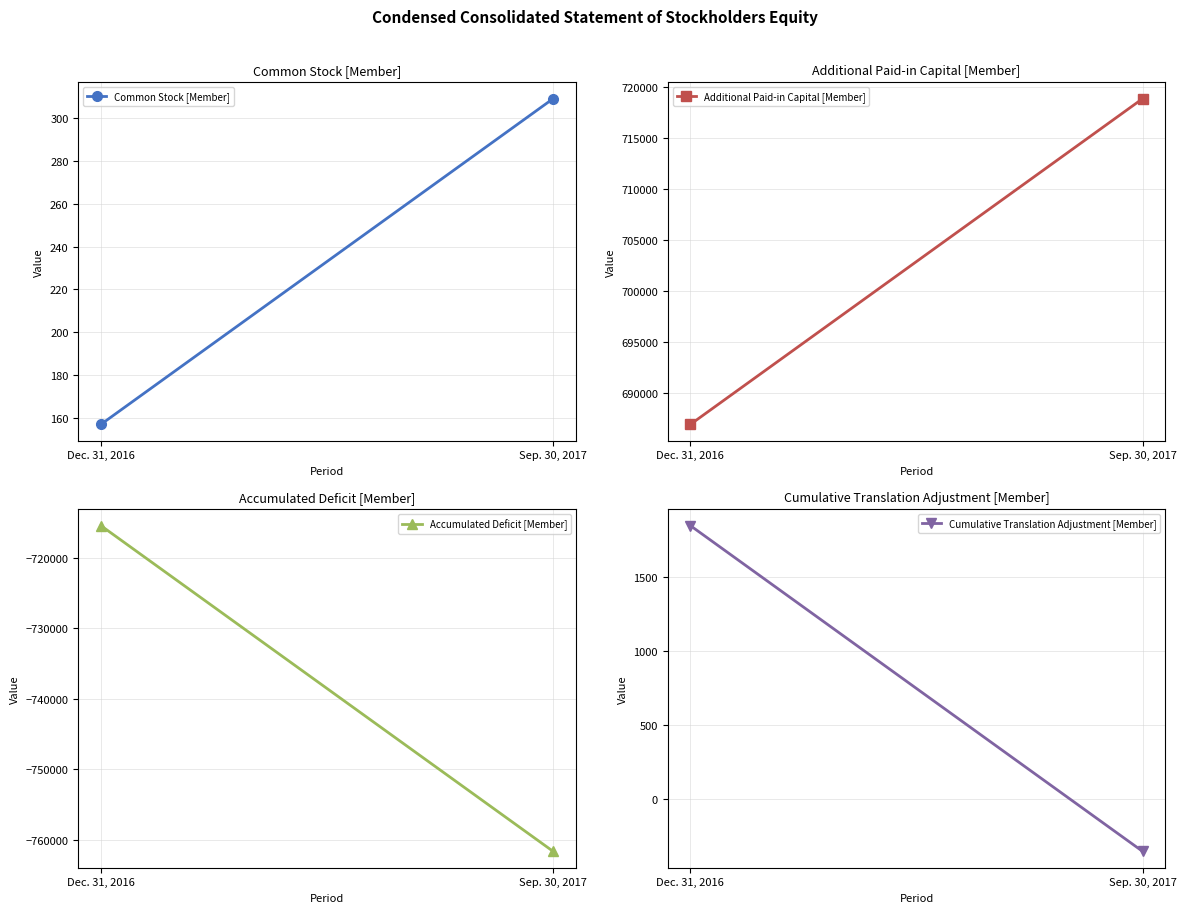

The value of Accumulated Deficit [Member] at Sep. 30, 2017 is -761620. True or false?

True